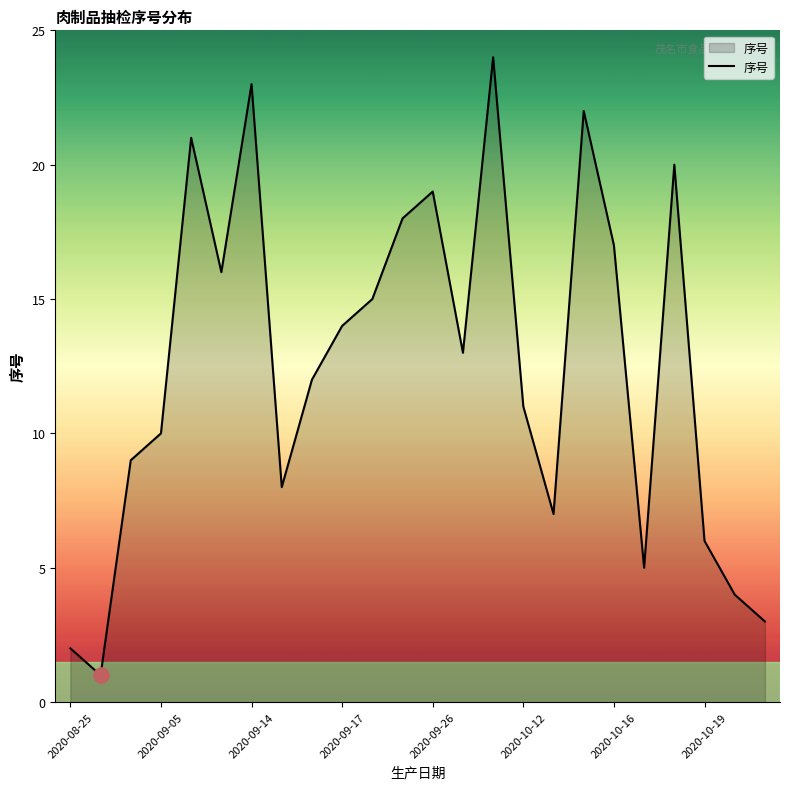

What is the greatest value displayed?

24